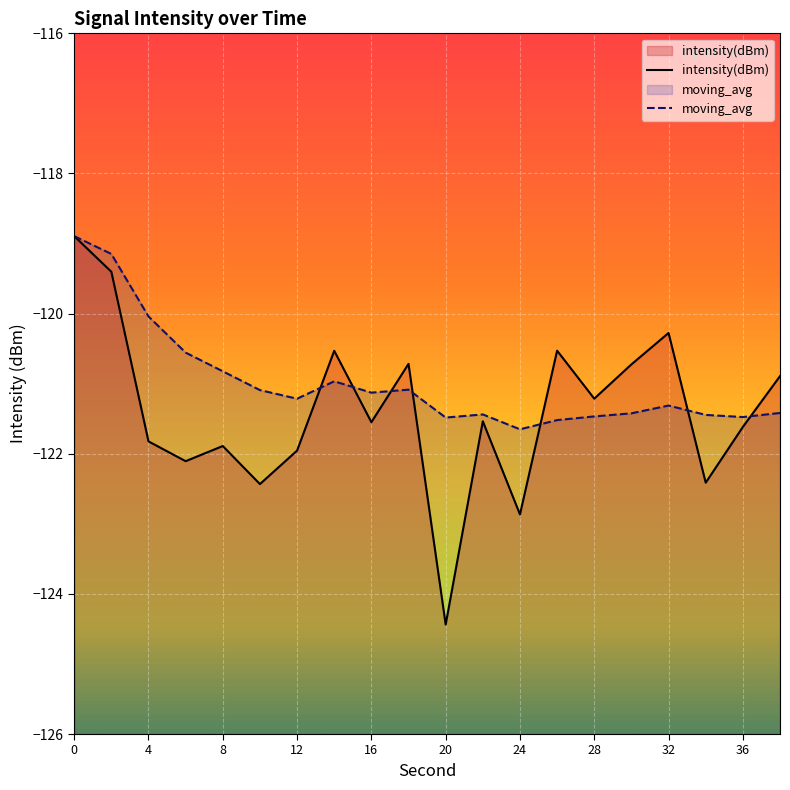

Which series has the largest range (max minus min)?

intensity(dBm)